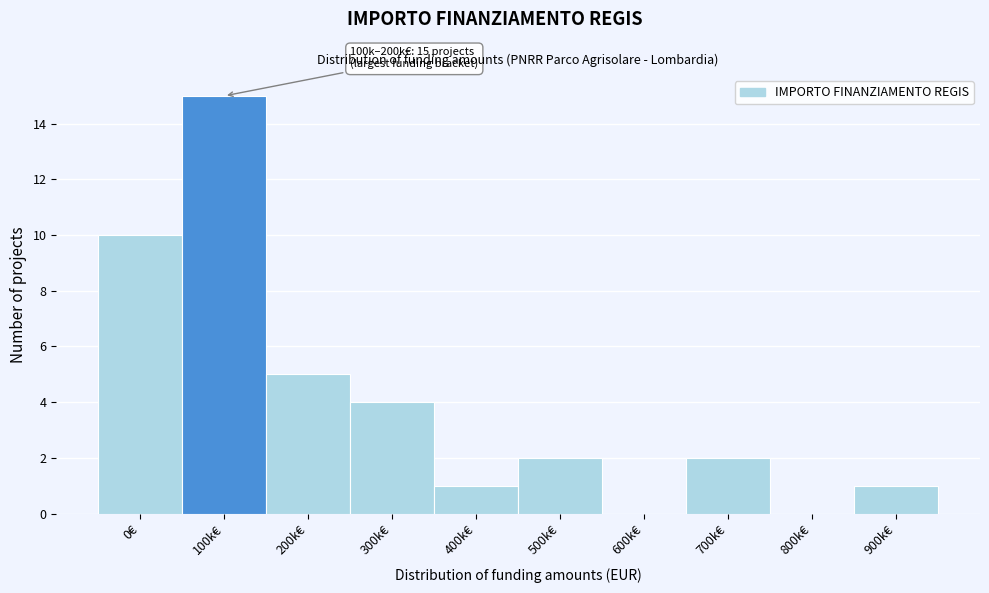

Reading right to left, list all the values displayed in this chart.

900k€=1	800k€=0	700k€=2	600k€=0	500k€=2	400k€=1	300k€=4	200k€=5	100k€=15	0€=10